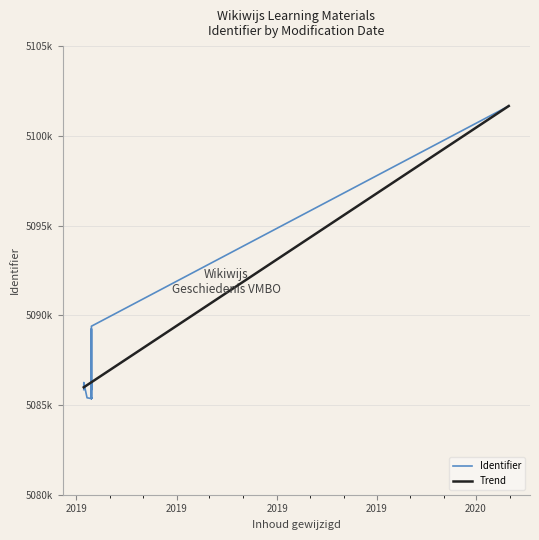

What is the ratio of the value at 2019-03-15 to the value at 2019-03-15?

1.0